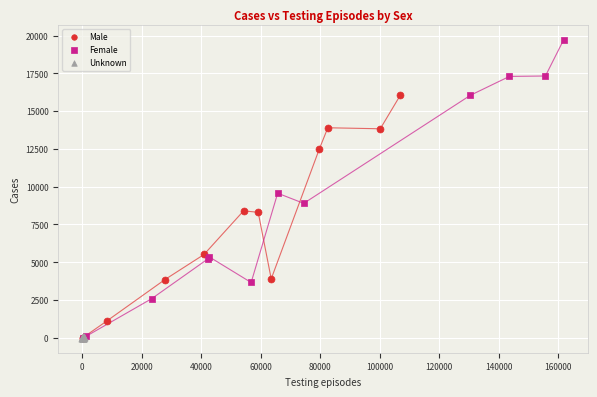

Which series has the widest spread of Y values?

Female